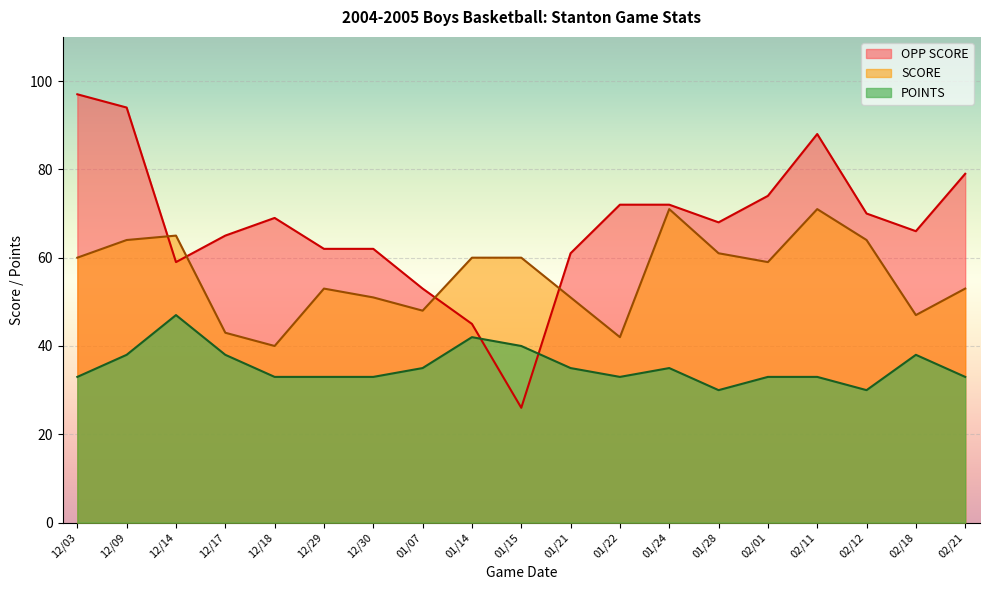

How many categories are shown in the chart?

19